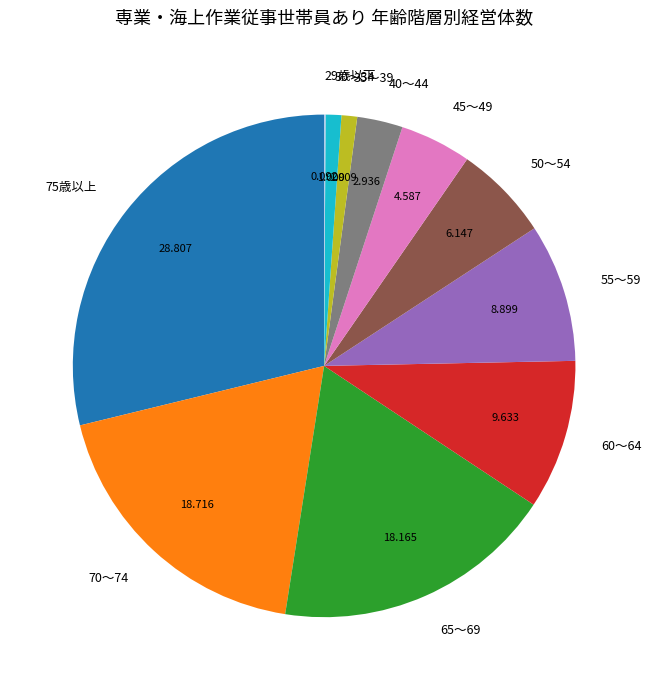

Which slice is the largest?

75歳以上